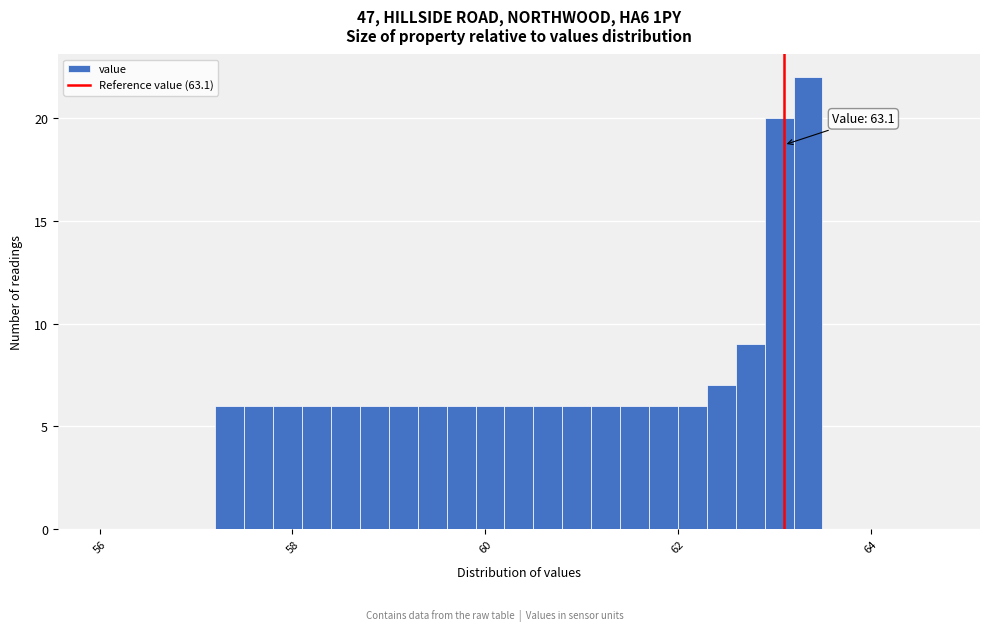

Around what value on the x-axis is the tallest bar? Give the approximate position of its centre, as read against the axis.

63.4